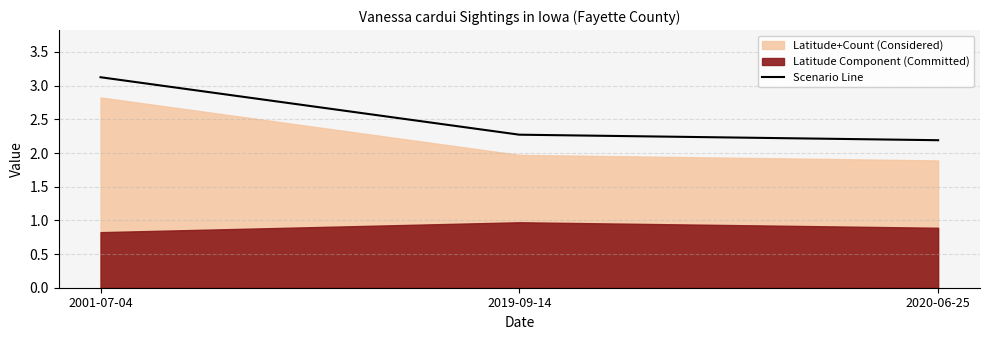

What is the approximate value at 2001-07-04?

3.1